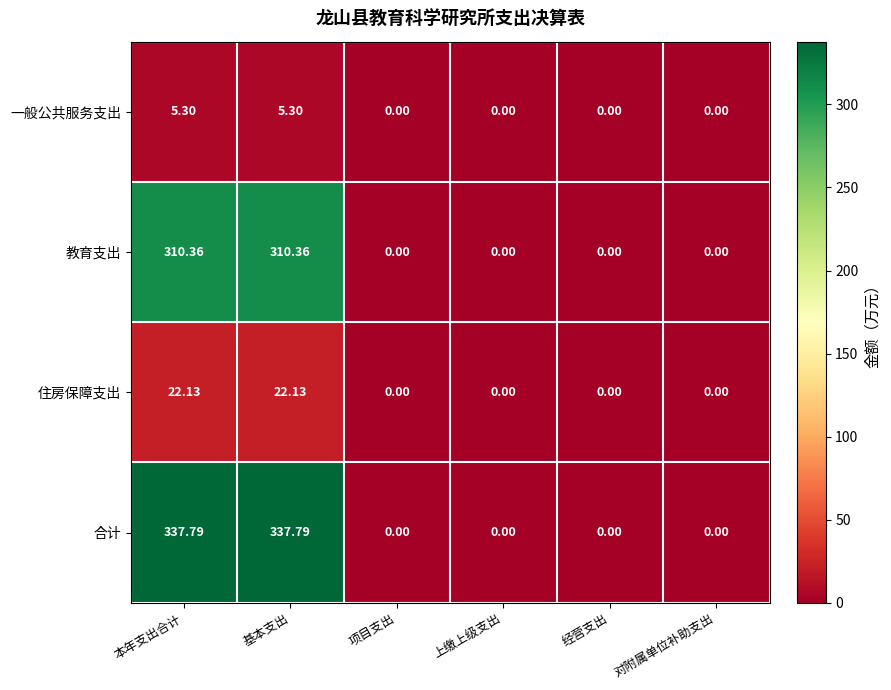

How many data points in 住房保障支出 are above 0?

2